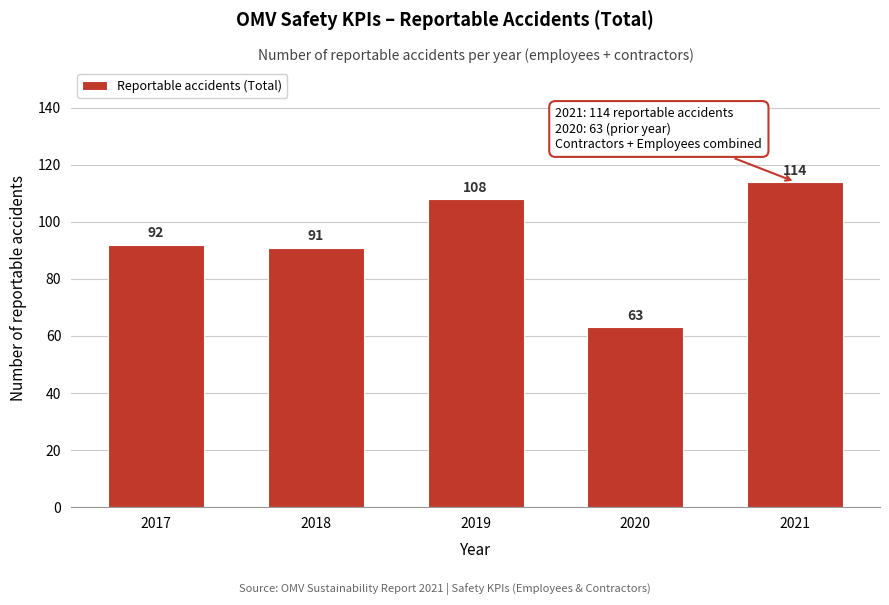

Reading left to right, extract all data points from this chart.

2017=92	2018=91	2019=108	2020=63	2021=114